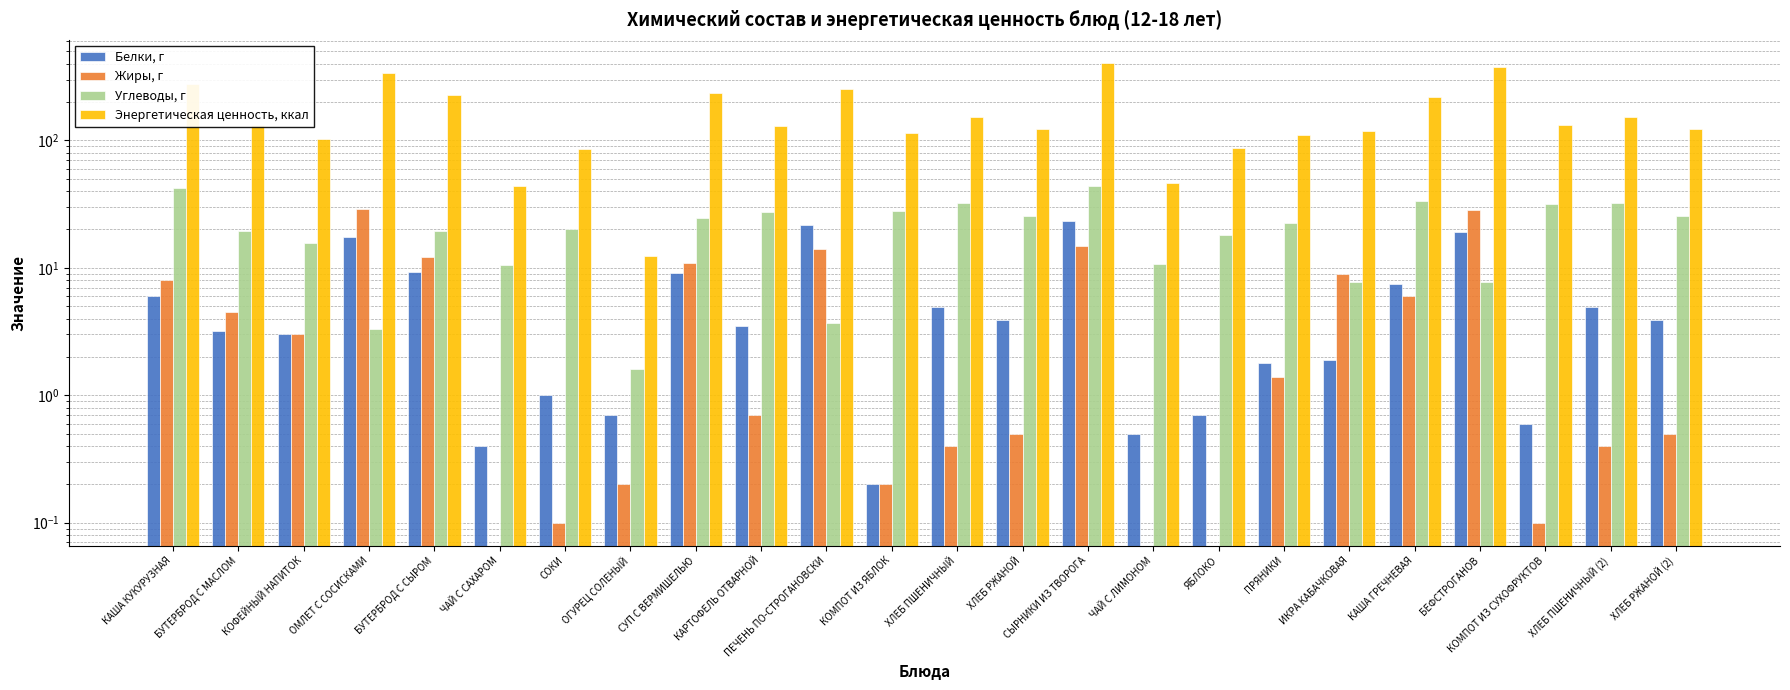

Are the bars horizontal?

No